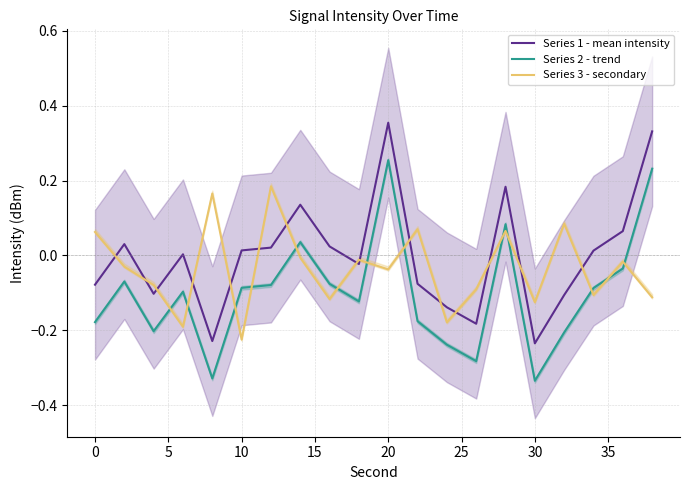

True or false: Series 3 - secondary and Series 1 - mean intensity intersect in this chart.

True